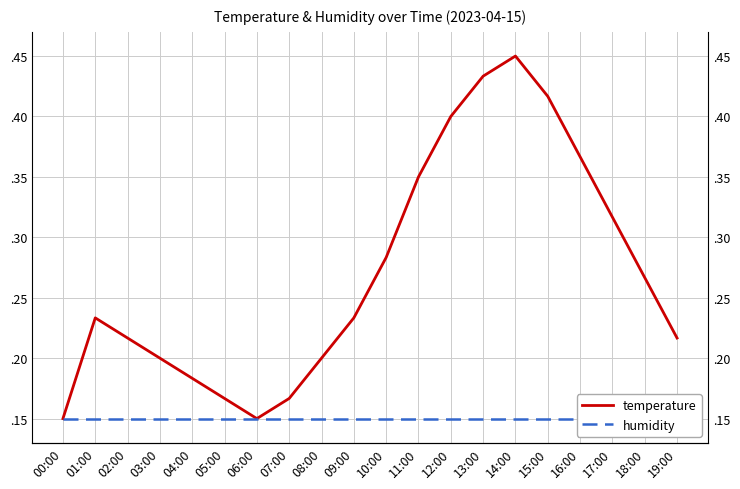

What is the difference between the temperature values at 16:00 and 14:00?

0.1